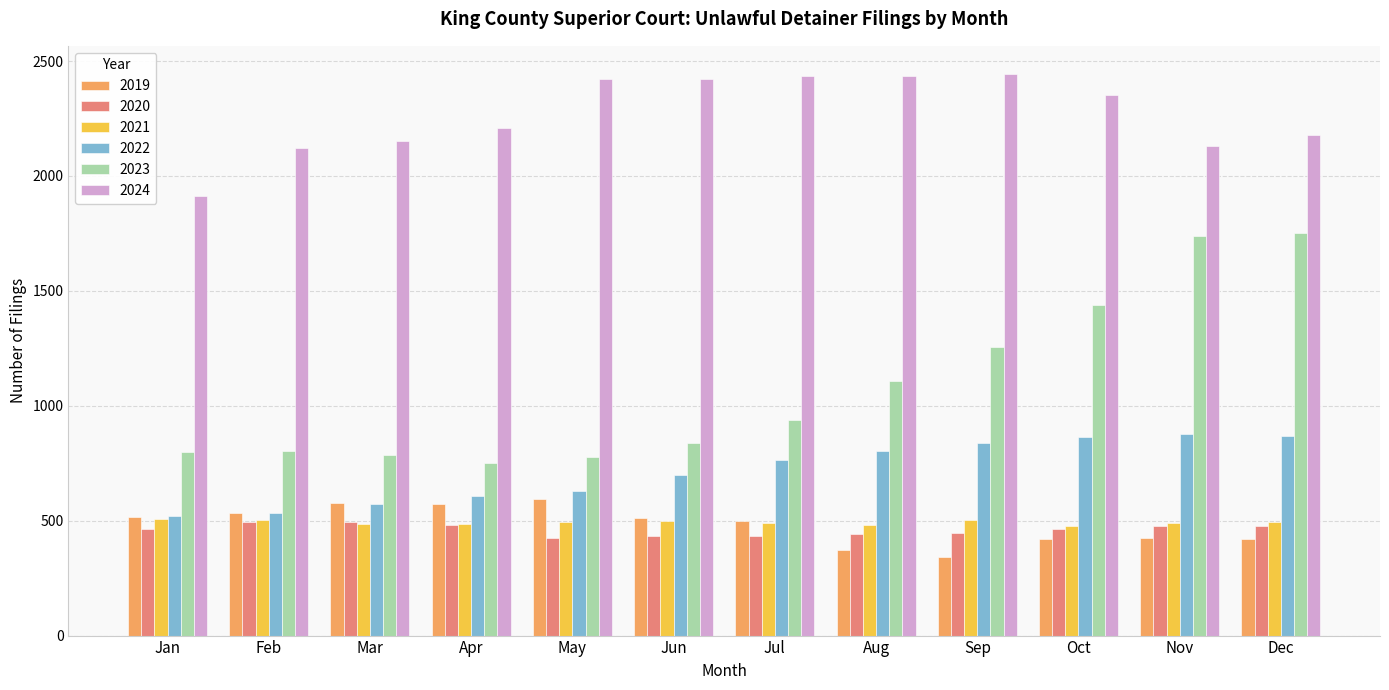

What is the value of the 2021 bar at the 12th from the left?

496